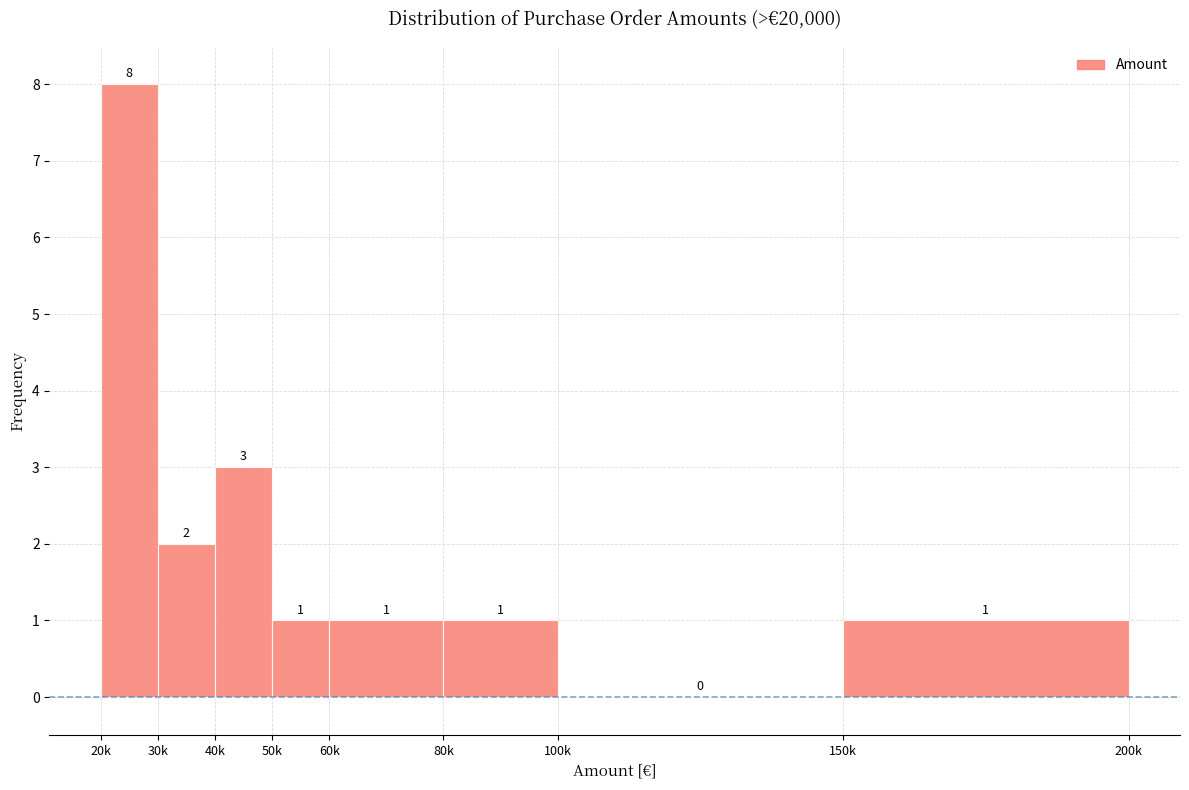

Reading right to left, what are all the values shown in this chart?

150k=1	100k=0	80k=1	60k=1	50k=1	40k=3	30k=2	20k=8